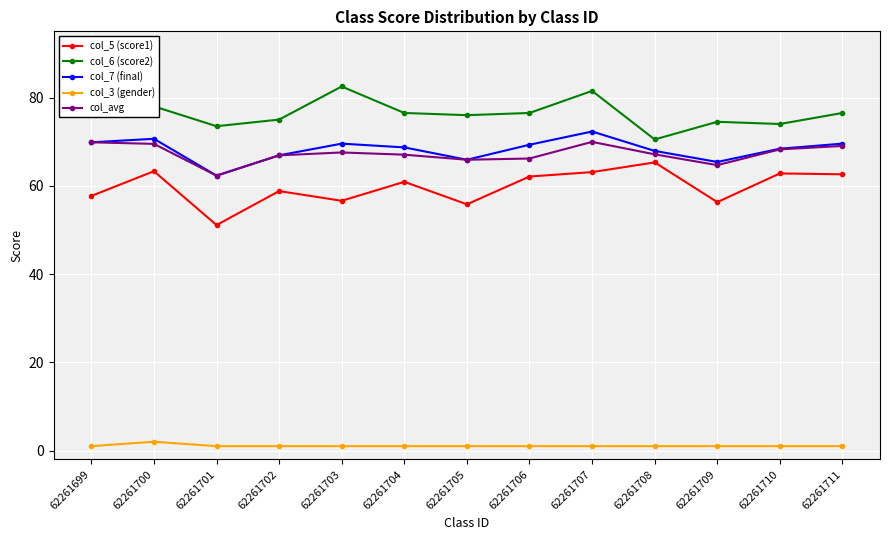

True or false: col_avg has a value of 117.5 at 62261705.

False